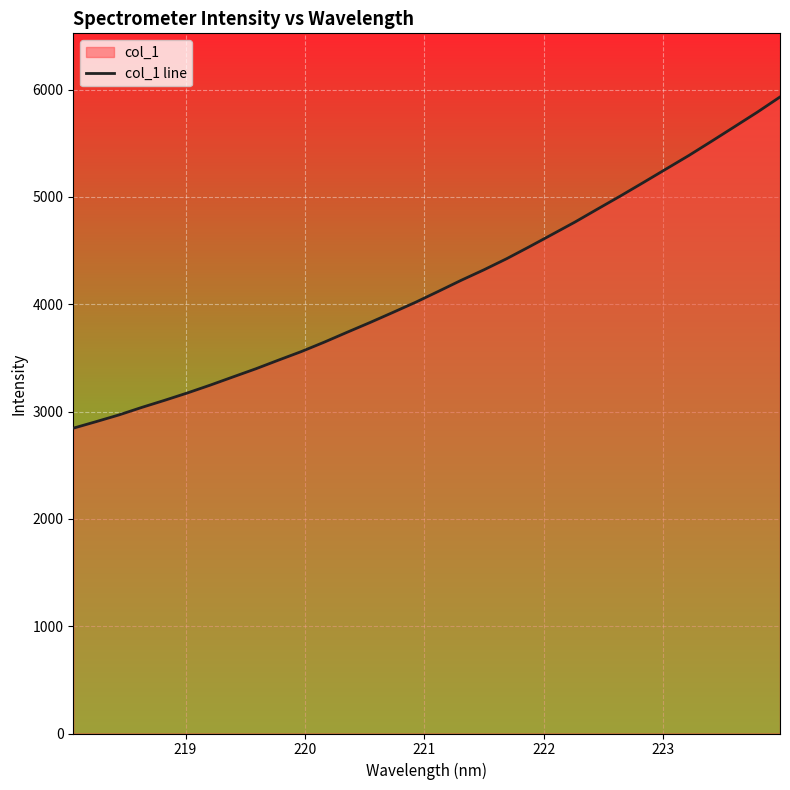

What is the difference between the maximum and minimum values?

3085.9